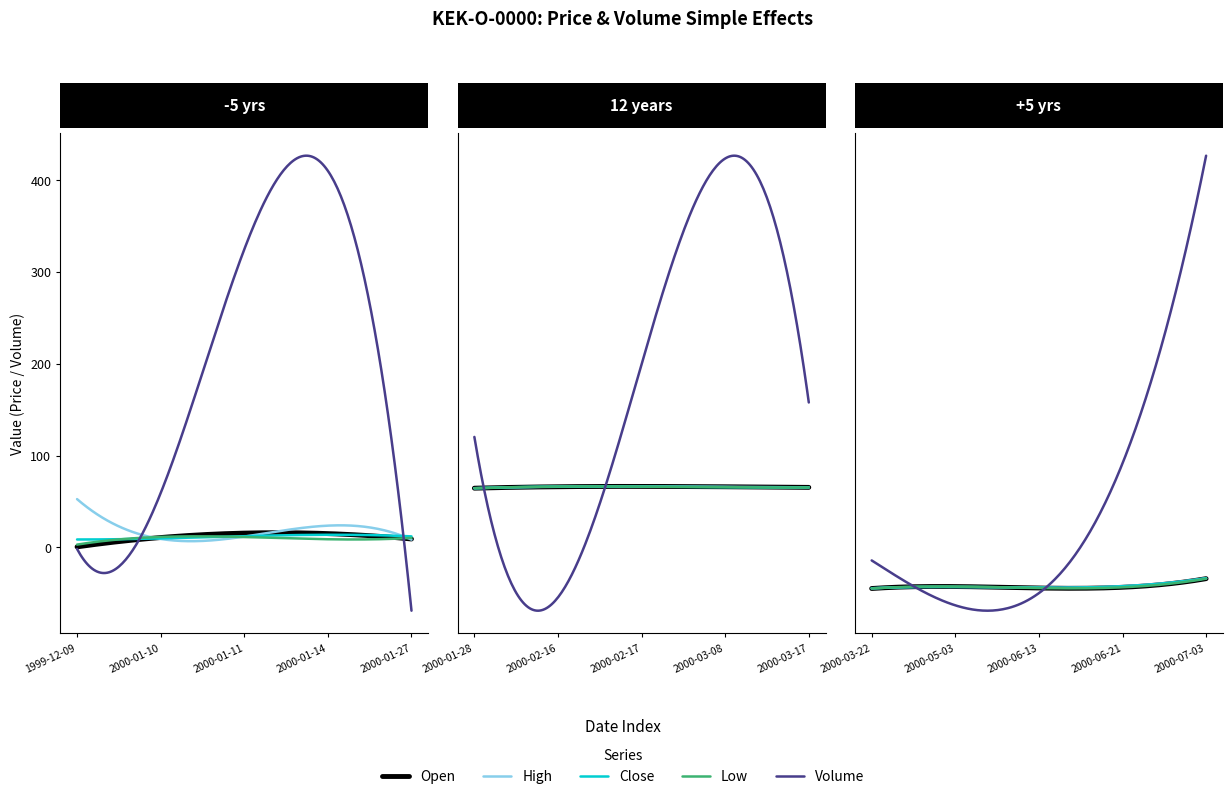

List the series in order of their peak value, lowest first.

Open, Low, Close, High, Volume